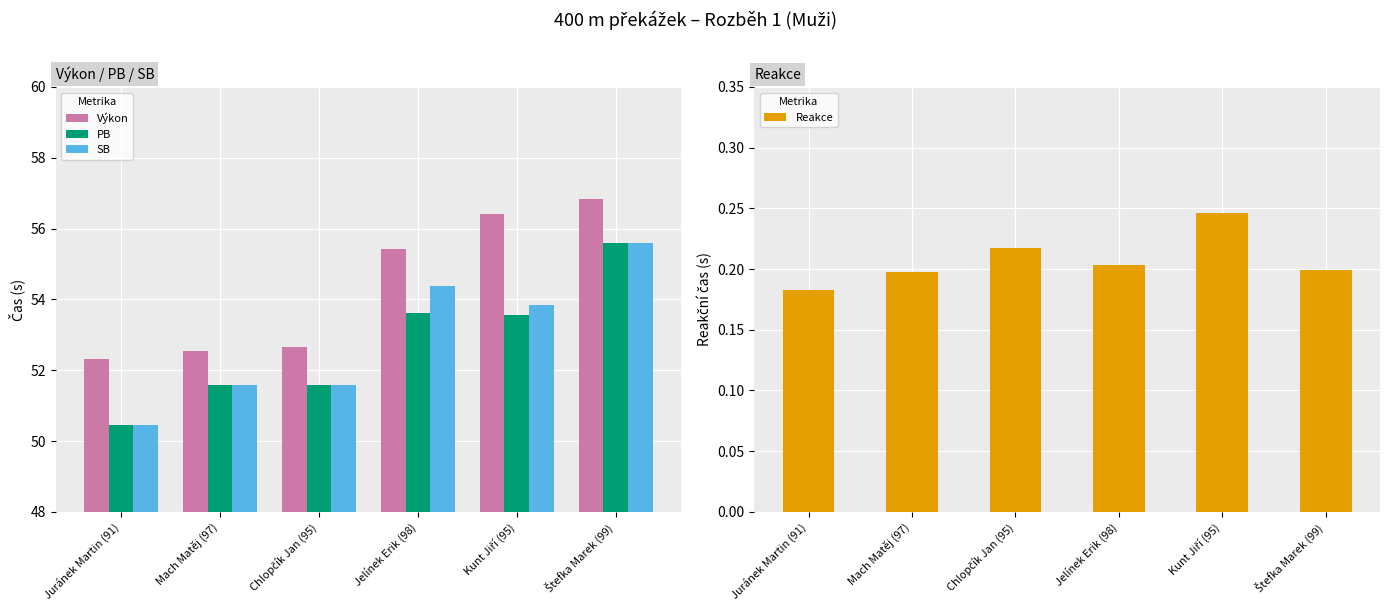

Does the chart contain stacked bars?

No